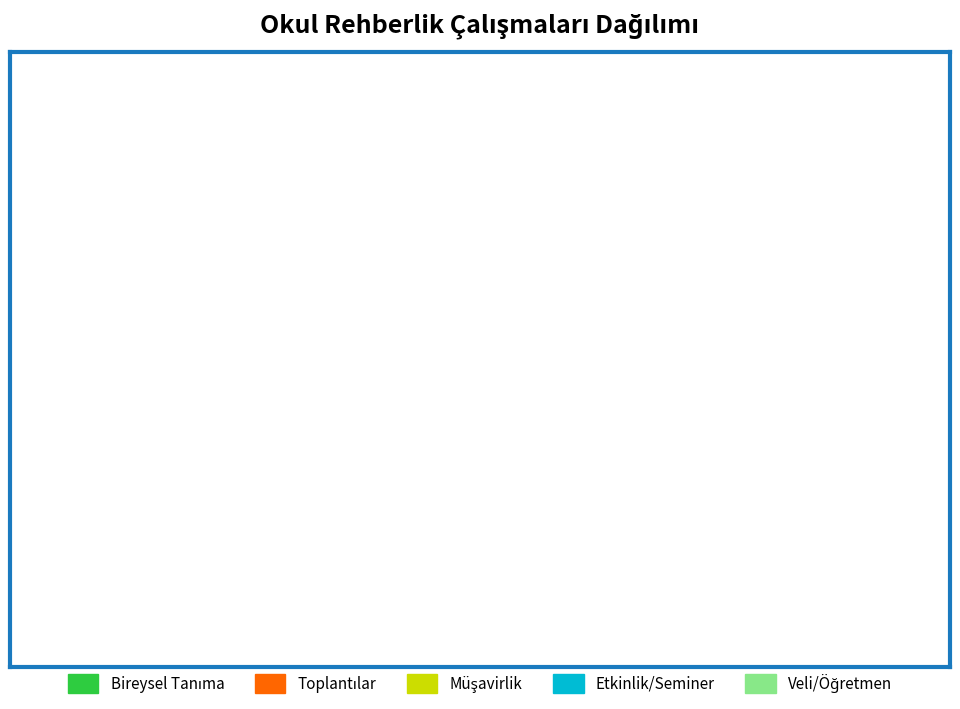

Is there any slice that represents more than half of the pie?

No